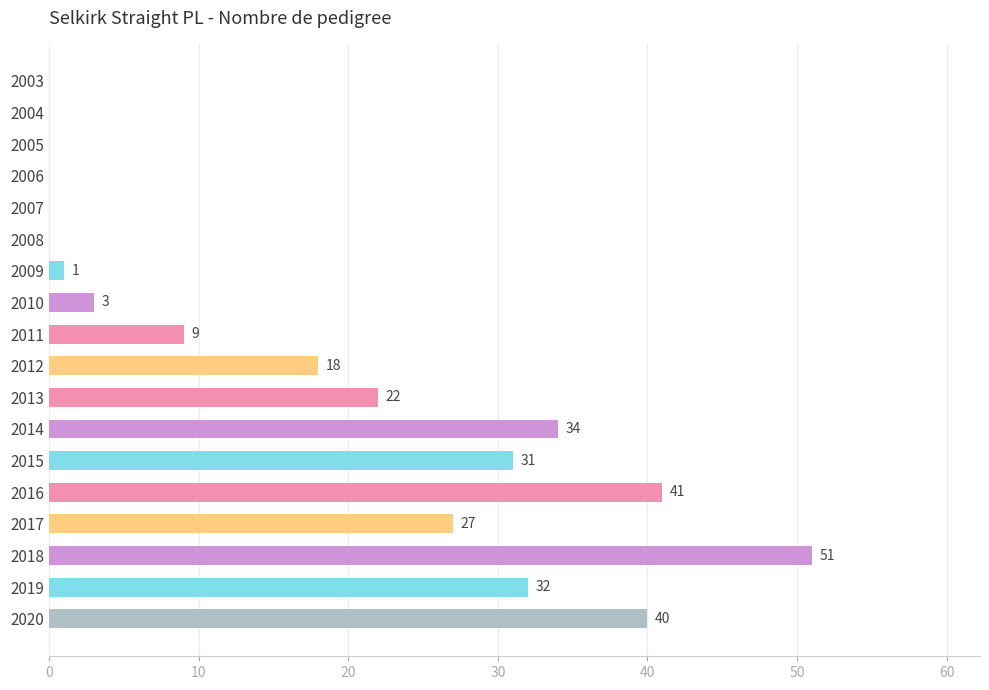

Reading top to bottom, list all the values displayed in this chart.

2003=0	2004=0	2005=0	2006=0	2007=0	2008=0	2009=1	2010=3	2011=9	2012=18	2013=22	2014=34	2015=31	2016=41	2017=27	2018=51	2019=32	2020=40